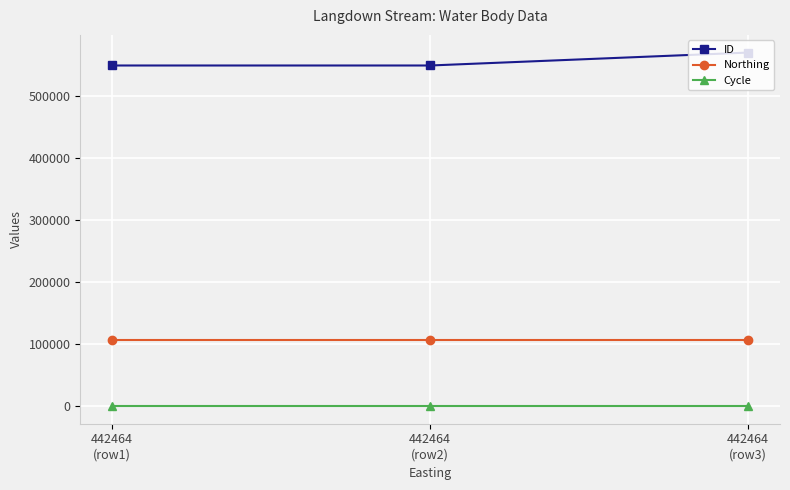

What is the value of the ID point at the 2nd from the left?

548525